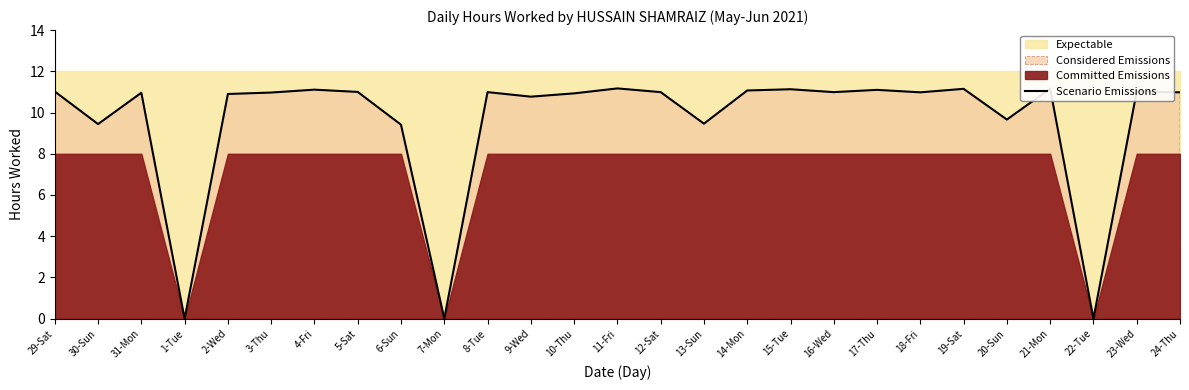

Where is the first local minimum?

30-Sun